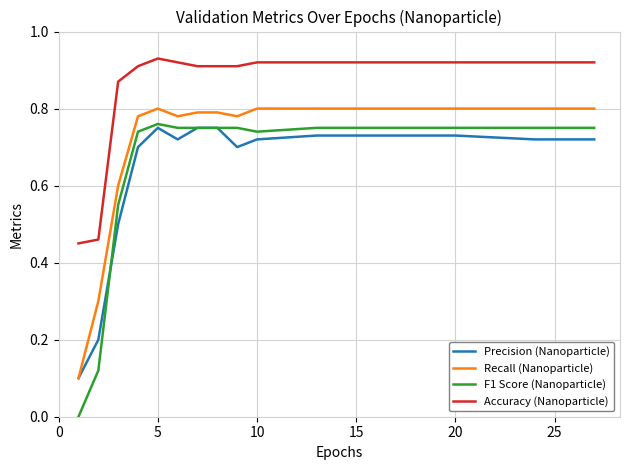

How many values in F1 Score (Nanoparticle) are above zero?

15